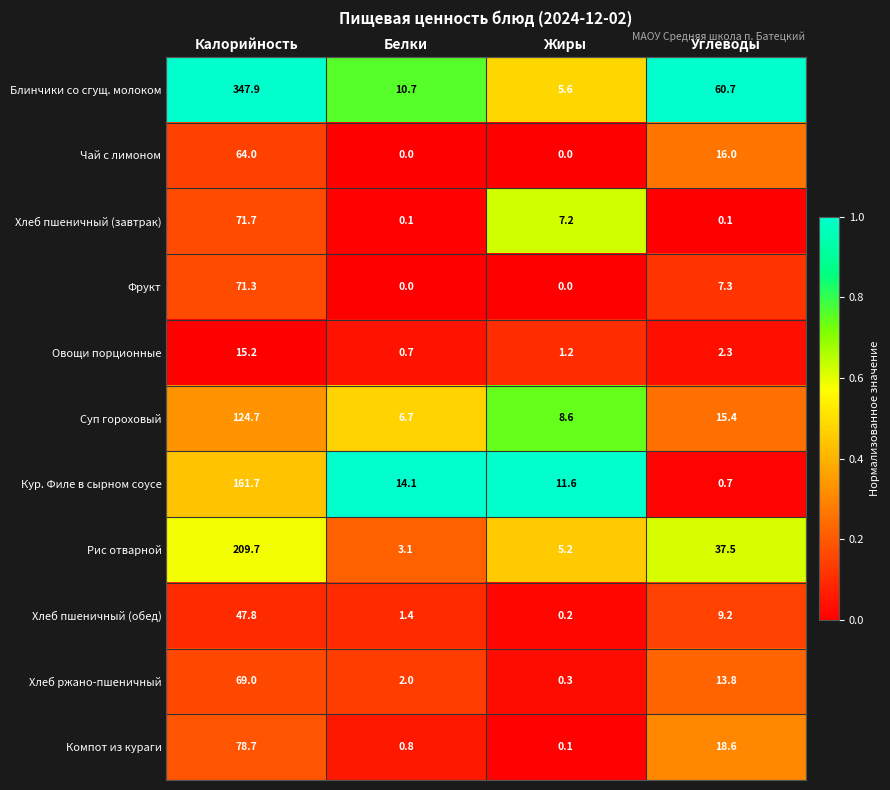

Is it true that Фрукт equals 117.1 at Калорийность?

False